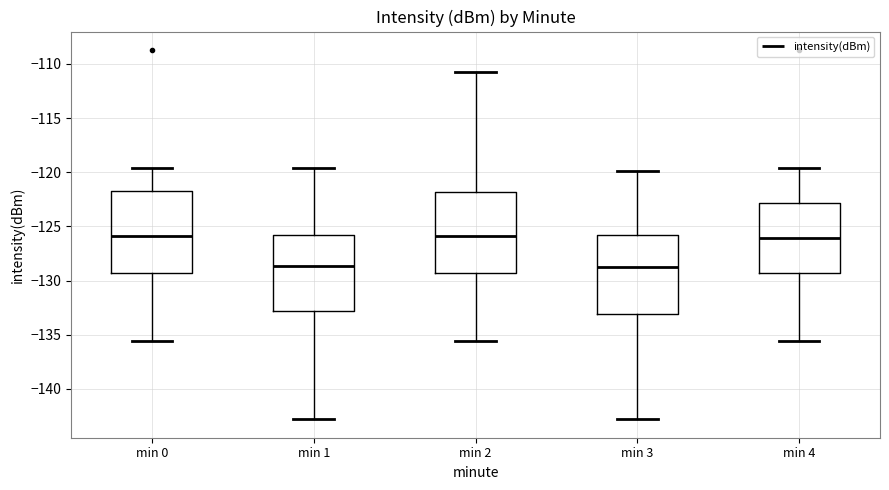

Reading left to right, transcribe this box plot: for each box, give where its median line is, the range the box spans, and where its two whiskers end, as read against the y-axis. The values are not printed on the chart, so give them approximately, as read against the axis.

min 0: median -126.0, box -129.5 to -121.5, whiskers -135.5 to -119.5
min 1: median -128.5, box -133.0 to -126.0, whiskers -143.0 to -119.5
min 2: median -126.0, box -129.5 to -122.0, whiskers -135.5 to -110.5
min 3: median -128.5, box -133.0 to -126.0, whiskers -143.0 to -120.0
min 4: median -126.0, box -129.5 to -123.0, whiskers -135.5 to -119.5